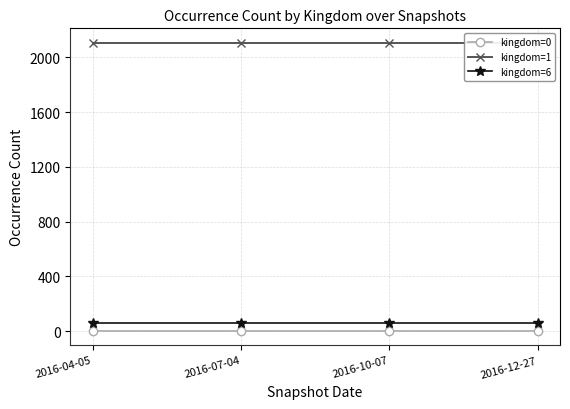

The value of kingdom=1 at 2016-10-07 is 2106. True or false?

True